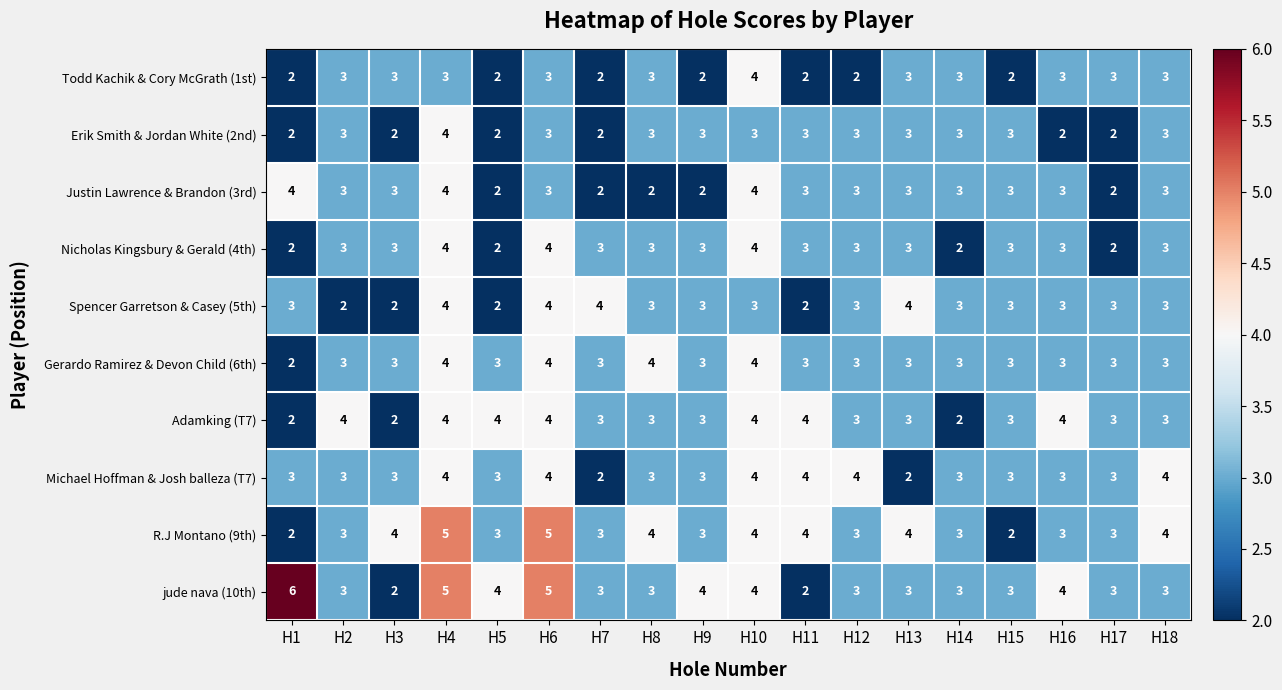

Count the Erik Smith & Jordan White (2nd) values in the range 2 to 3.

17